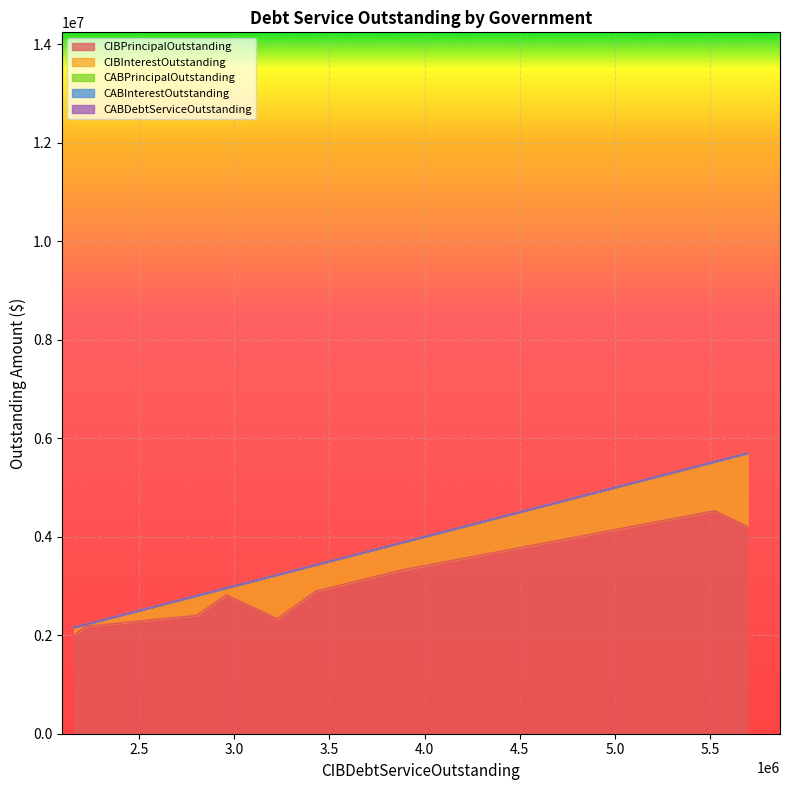

In CIBInterestOutstanding, how many points are higher than both neighbors (excluding endpoints)?

2